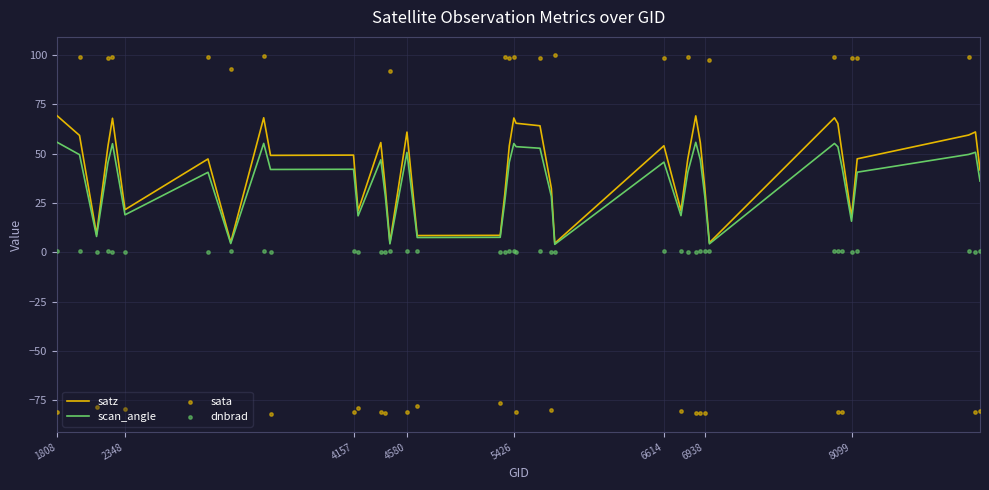

At how many categories does at least one series exceed 94?

17